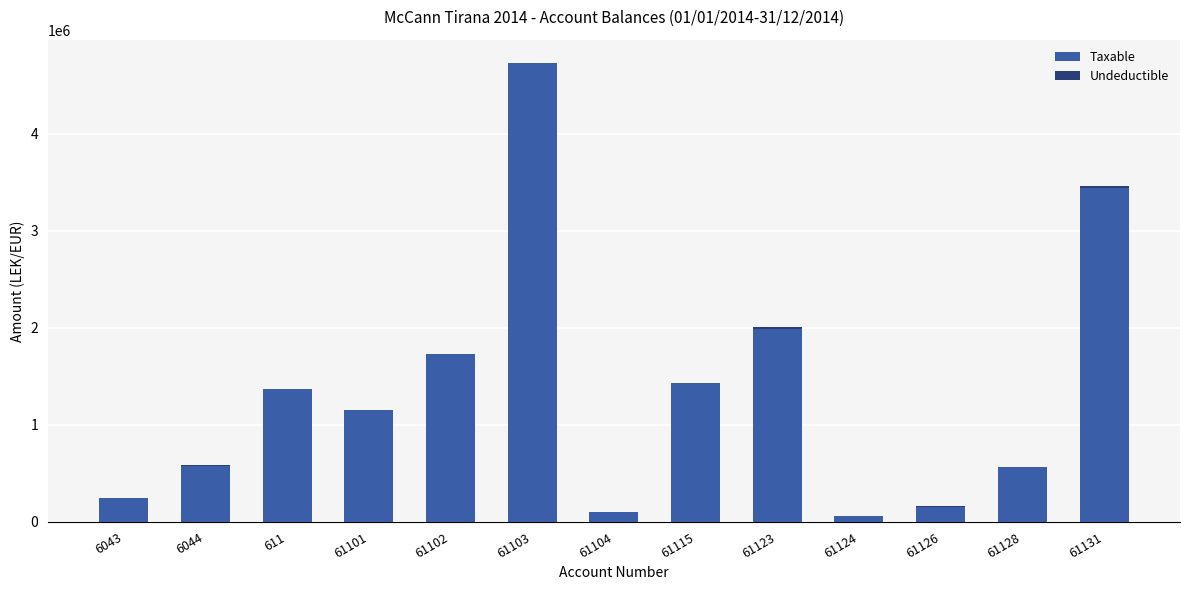

What is the highest value of the Taxable series?

4731146.9